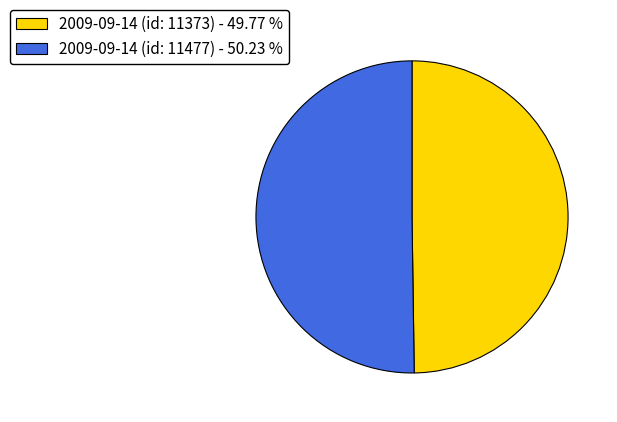

What is the ratio of the value at 2009-09-14 (id: 11373) - 49.77 % to the value at 2009-09-14 (id: 11477) - 50.23 %?

1.0